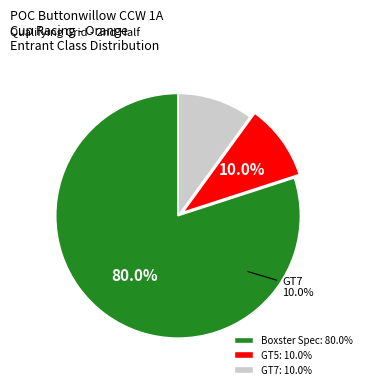

Does any single category account for the majority?

Yes